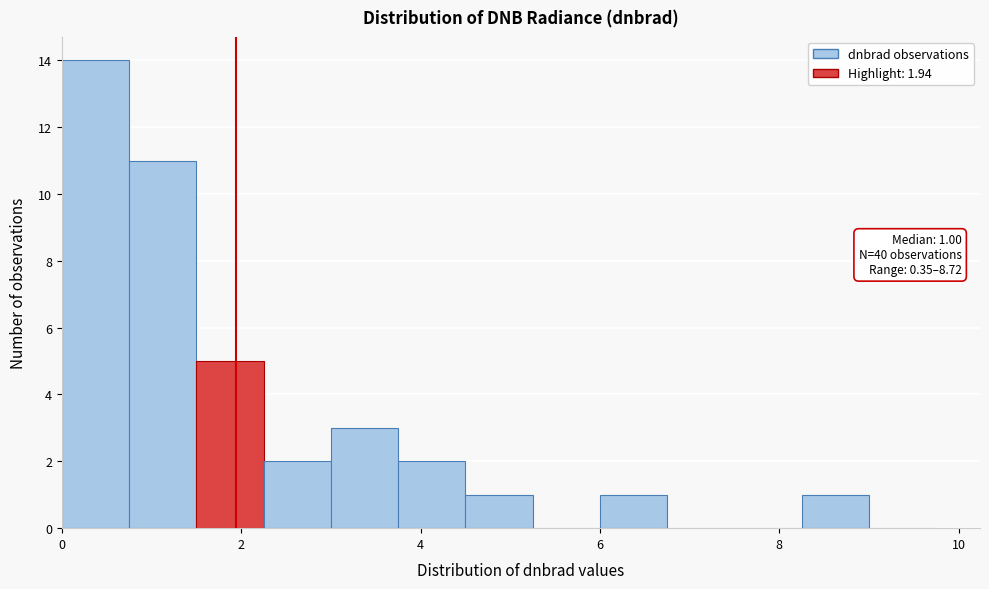

Around what value on the x-axis is the tallest bar? Give the approximate position of its centre, as read against the axis.

0.4